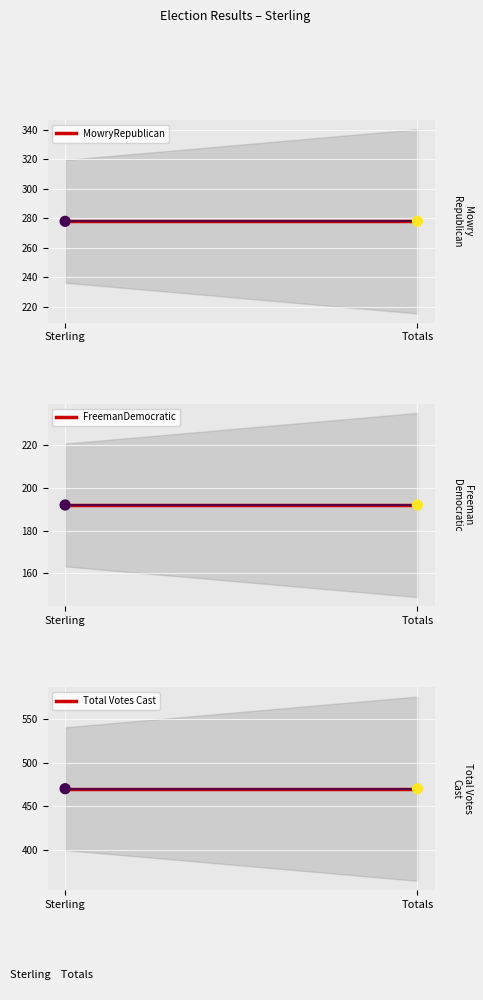

Which series reaches the maximum Y coordinate?

Total Votes Cast